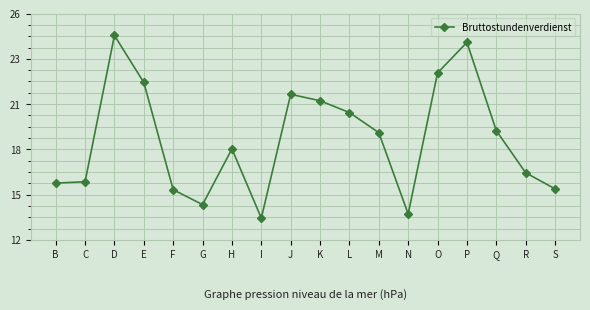

What is the difference between the maximum and minimum values?

11.1